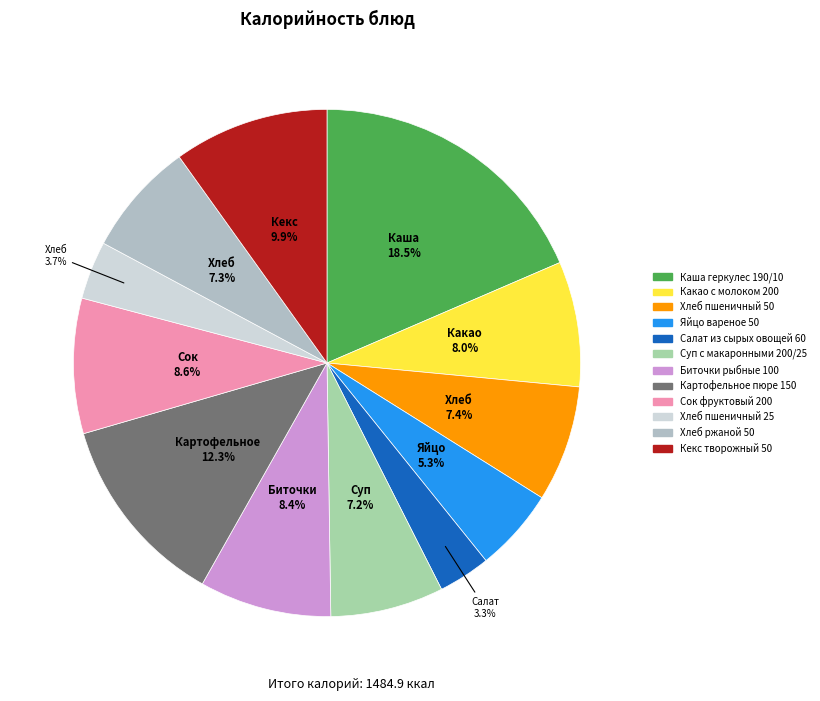

Which category has the biggest portion of the pie?

Каша геркулес 190/10